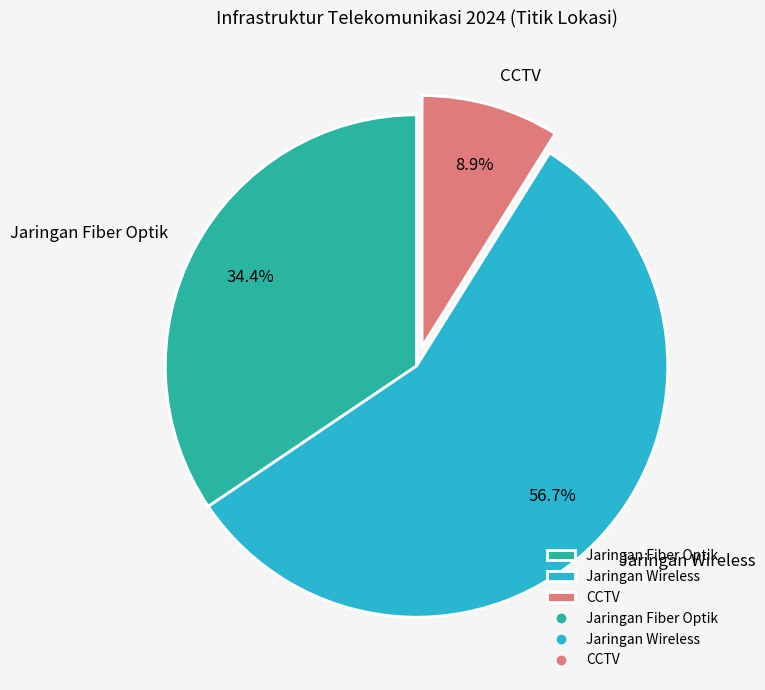

To the nearest percent, what portion does Jaringan Wireless represent?

57%